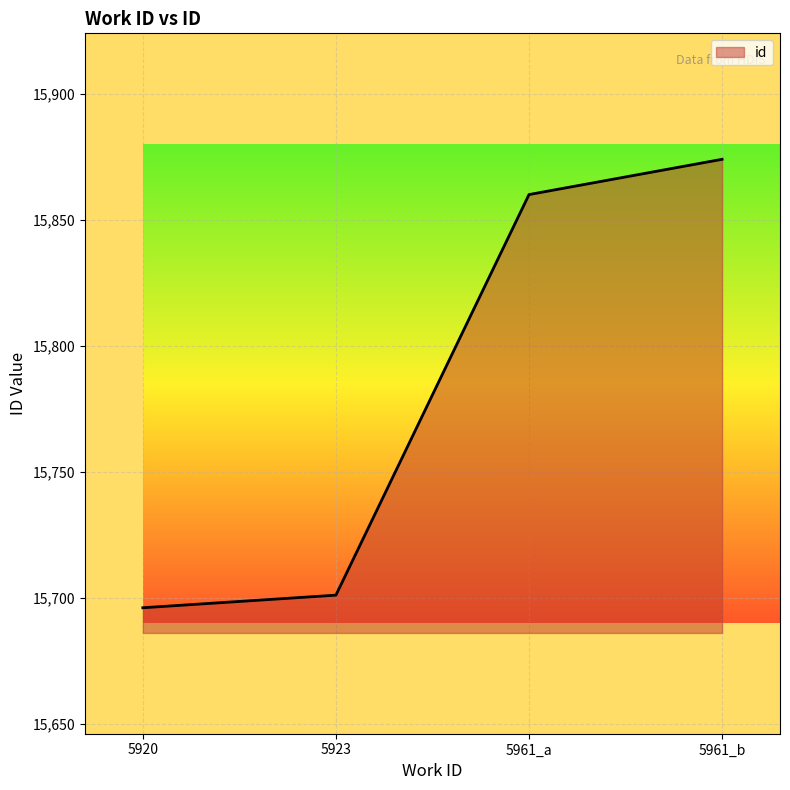

Reading left to right, transcribe all the data shown in this chart.

15696	15701	15860	15874